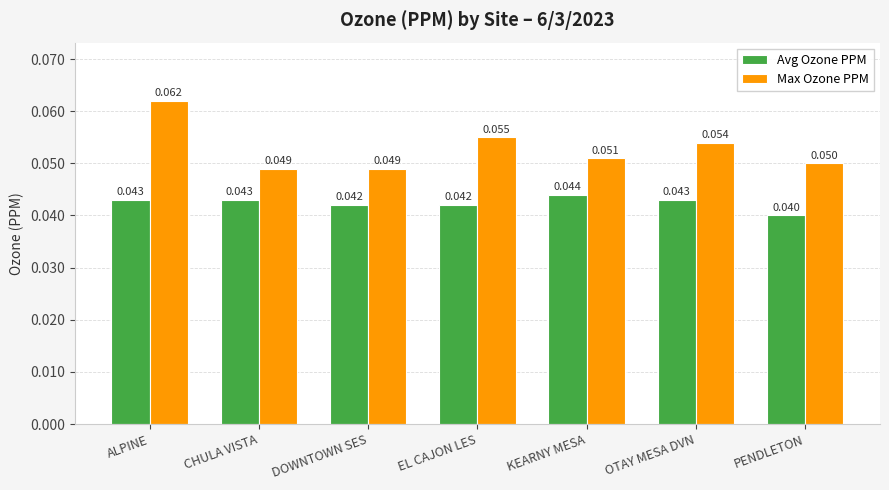

Between OTAY MESA DVN and PENDLETON, which series saw the biggest shift?

Max Ozone PPM